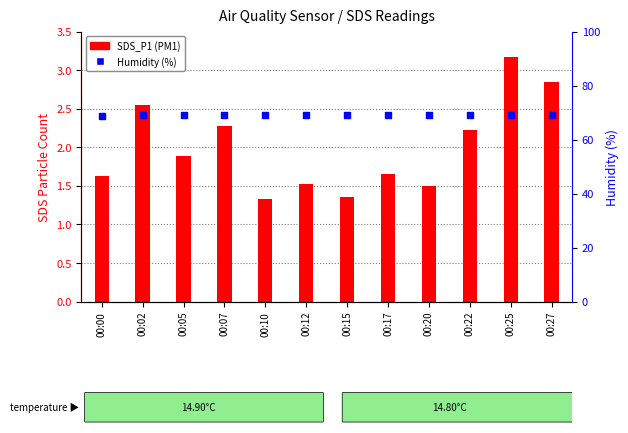

Is the value of Humidity (%) at 00:07 greater than the value of SDS_P1 (PM1) at 00:07?

Yes